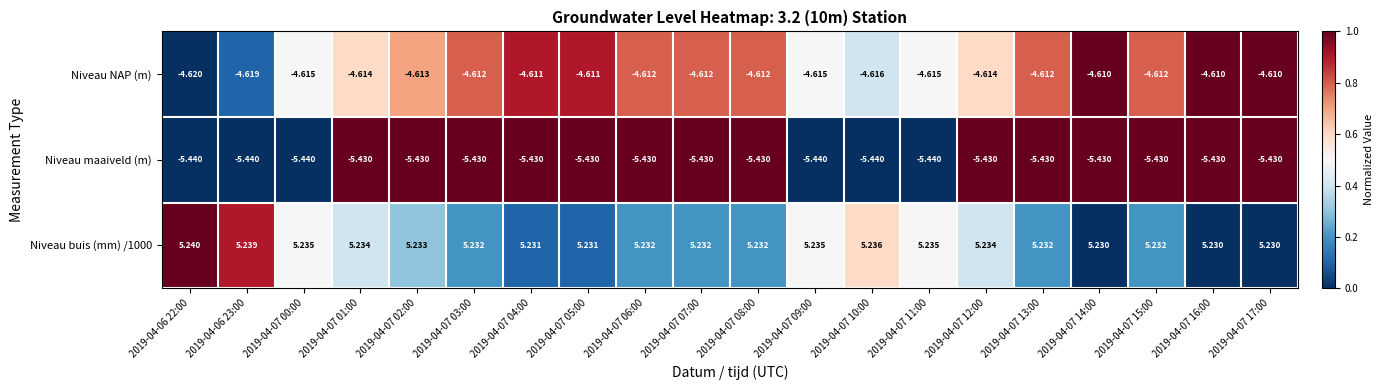

Which series changed the most between 2019-04-06 23:00 and 2019-04-07 14:00?

Niveau maaiveld (m)